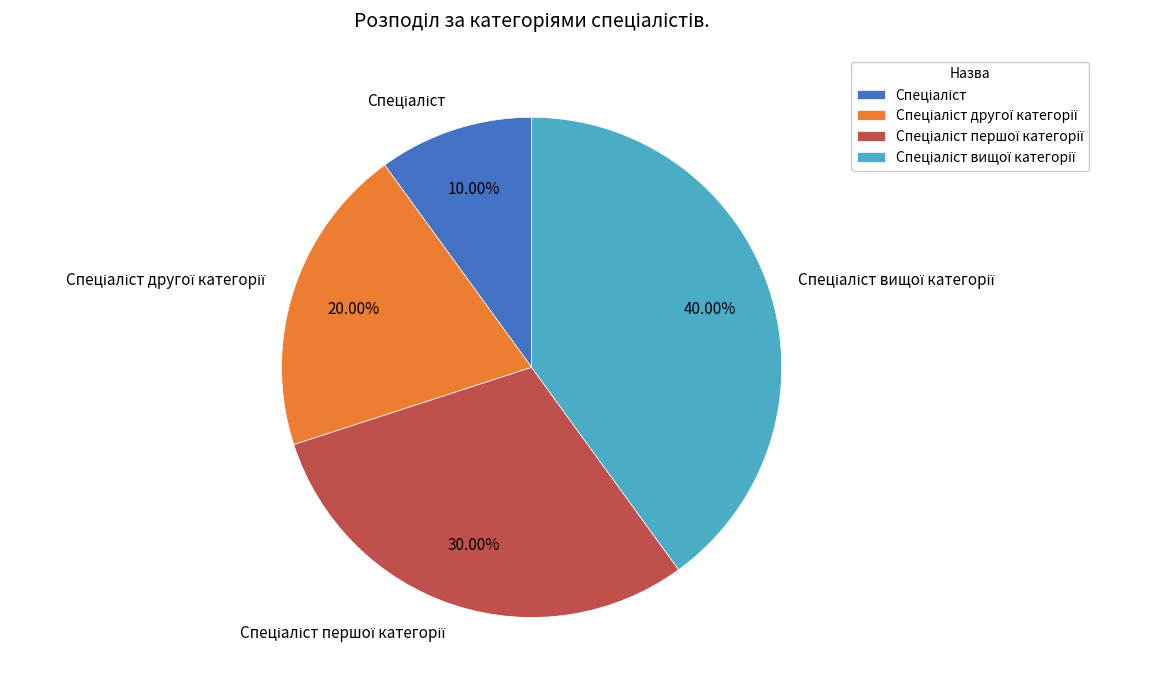

To the nearest percent, what is the difference between the largest and smallest slice percentages?

30%